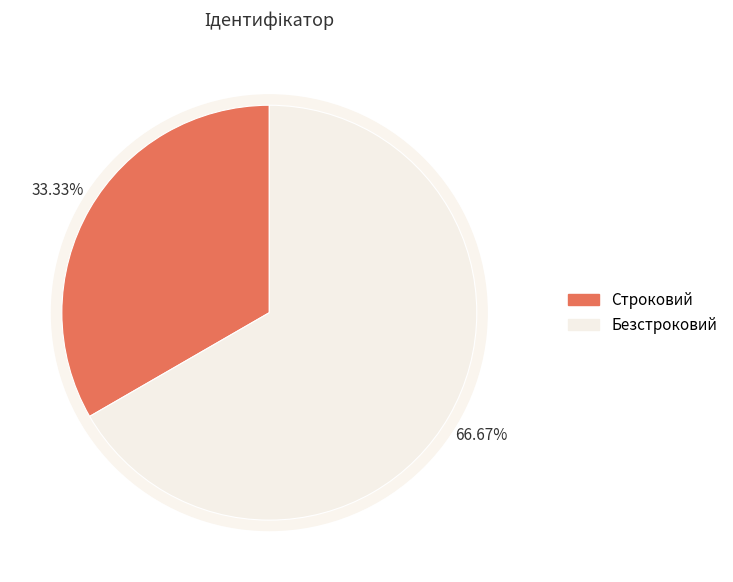

Combined, what portion of the pie is Безстроковий and Строковий?

100.0%